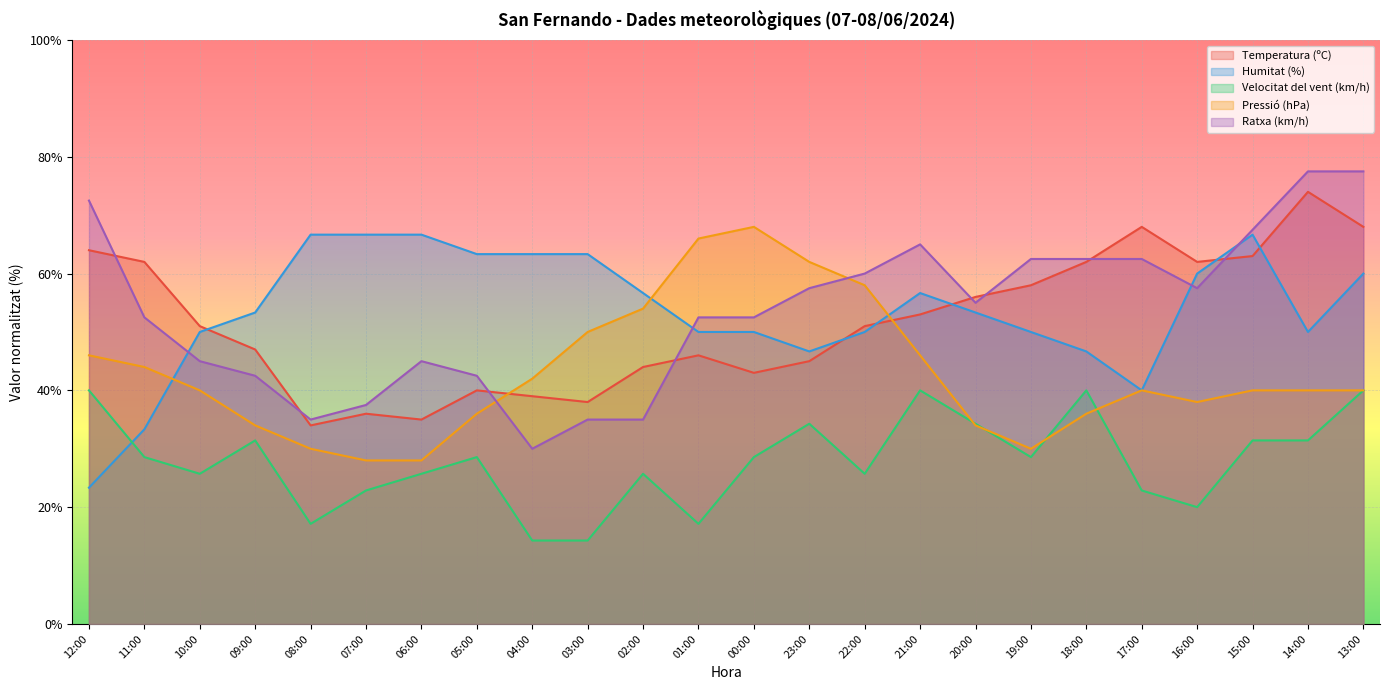

True or false: Ratxa (km/h) and Velocitat del vent (km/h) intersect in this chart.

False